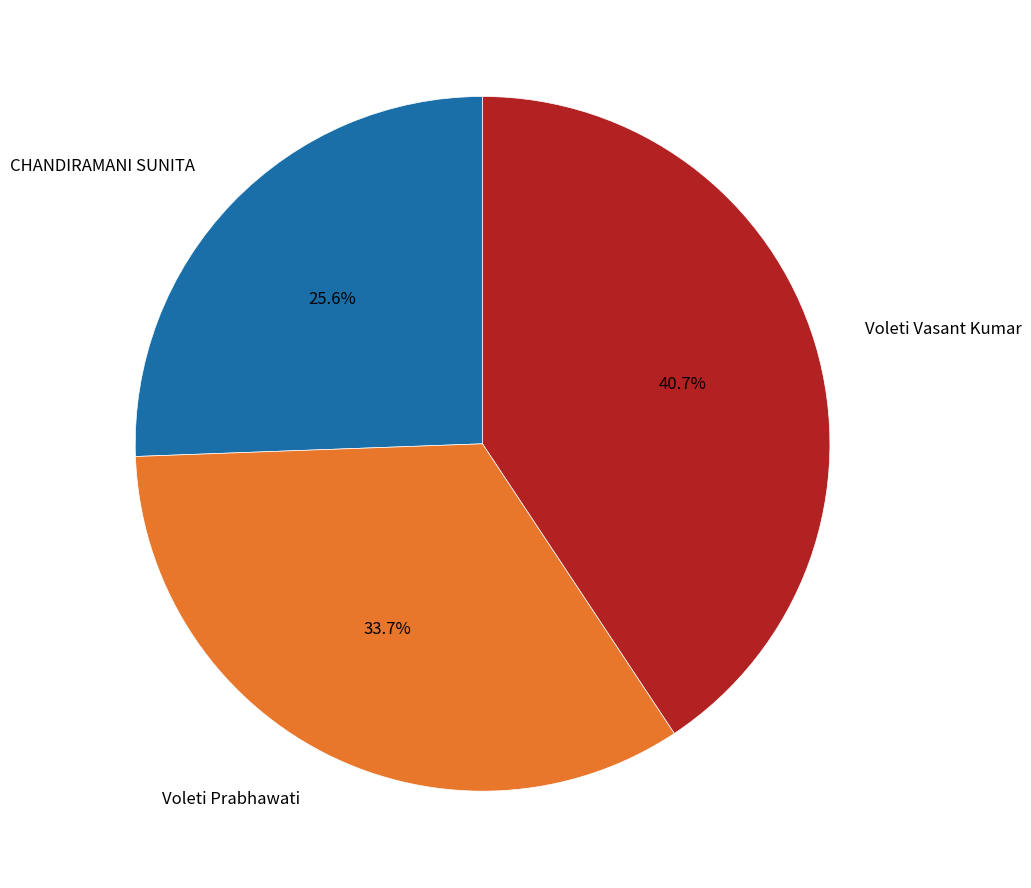

Is there any slice that represents more than half of the pie?

No